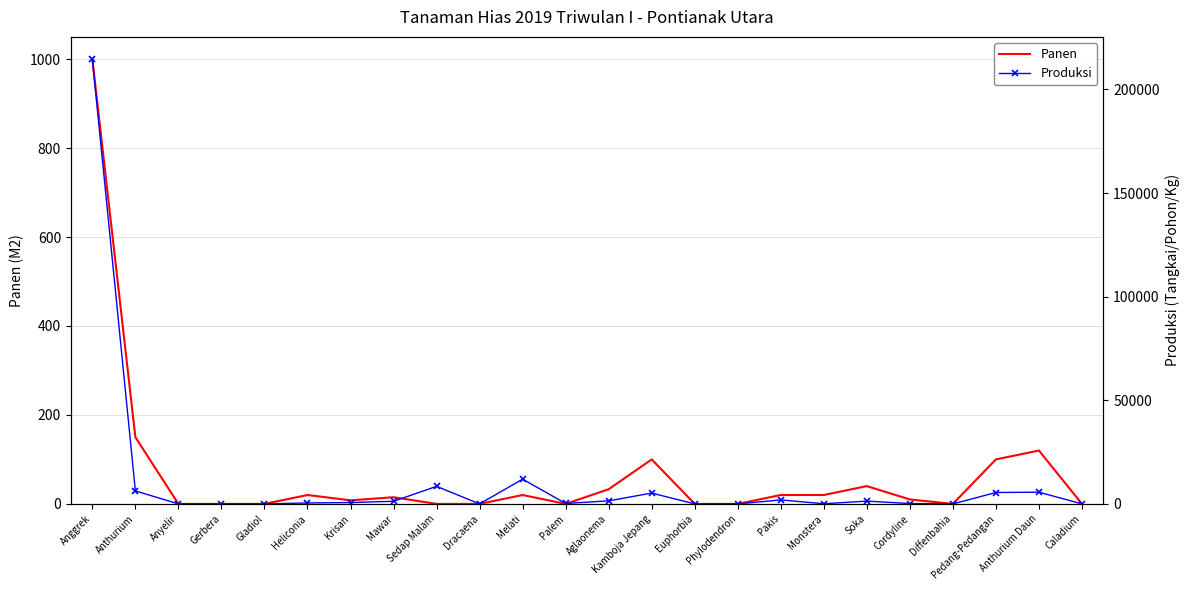

How many interior local valleys does the Produksi series have?

4